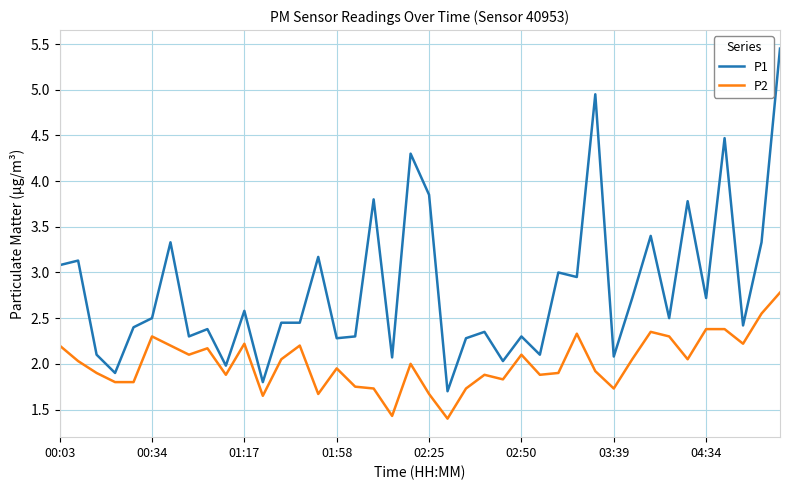

Which series has the largest total across all categories?

P1